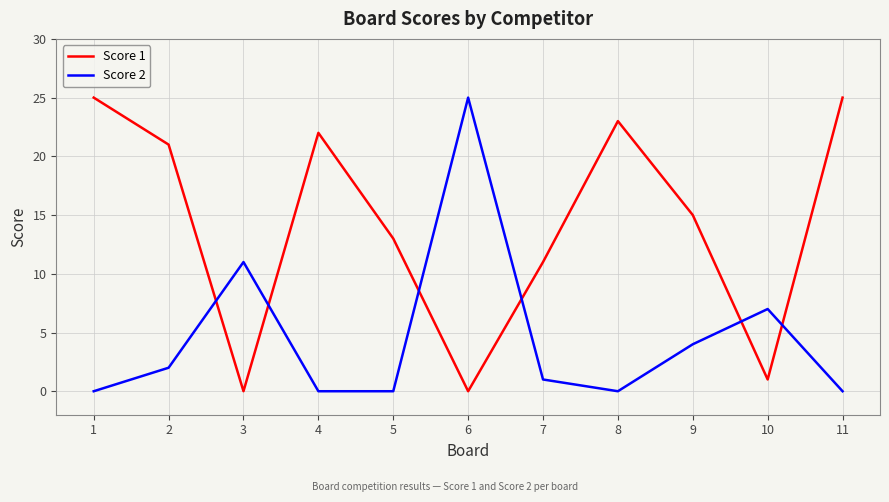

At which category does Score 1 reach its first local valley?

3